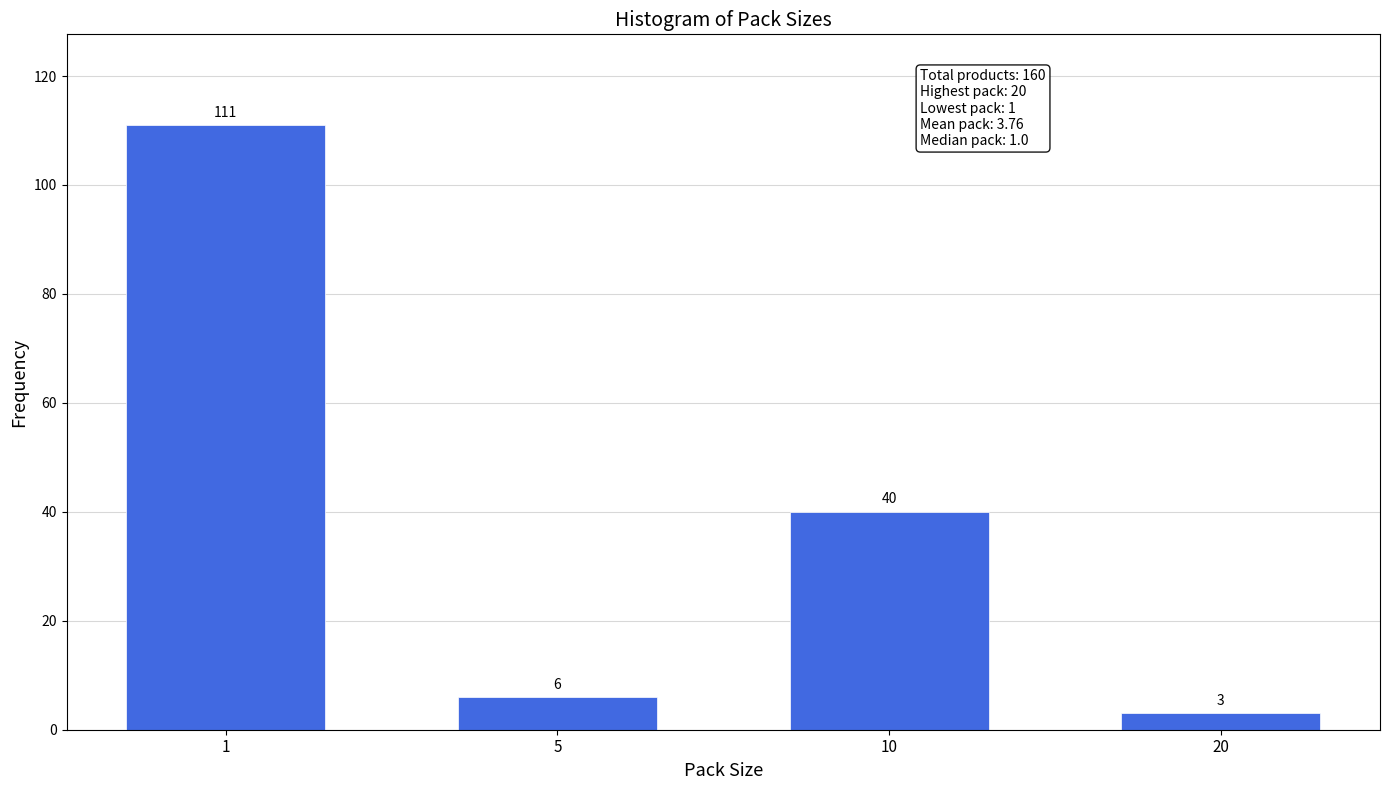

Reading left to right, list all the values displayed in this chart.

1=111	5=6	10=40	20=3